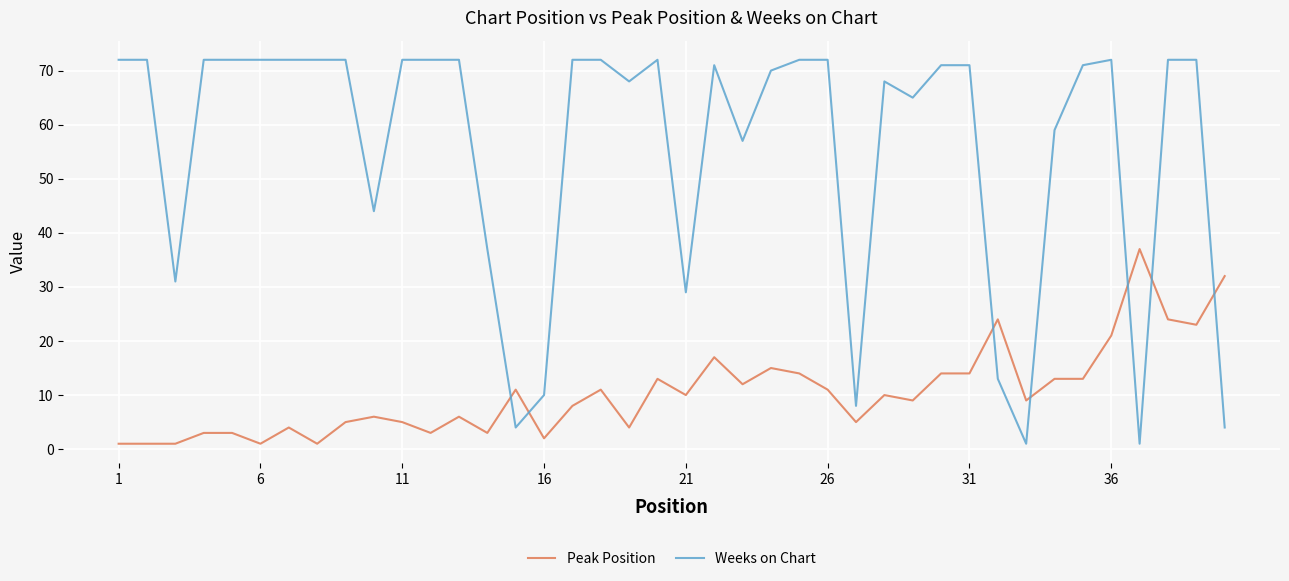

True or false: Weeks on Chart has more than 1 points higher than both neighbors.

True